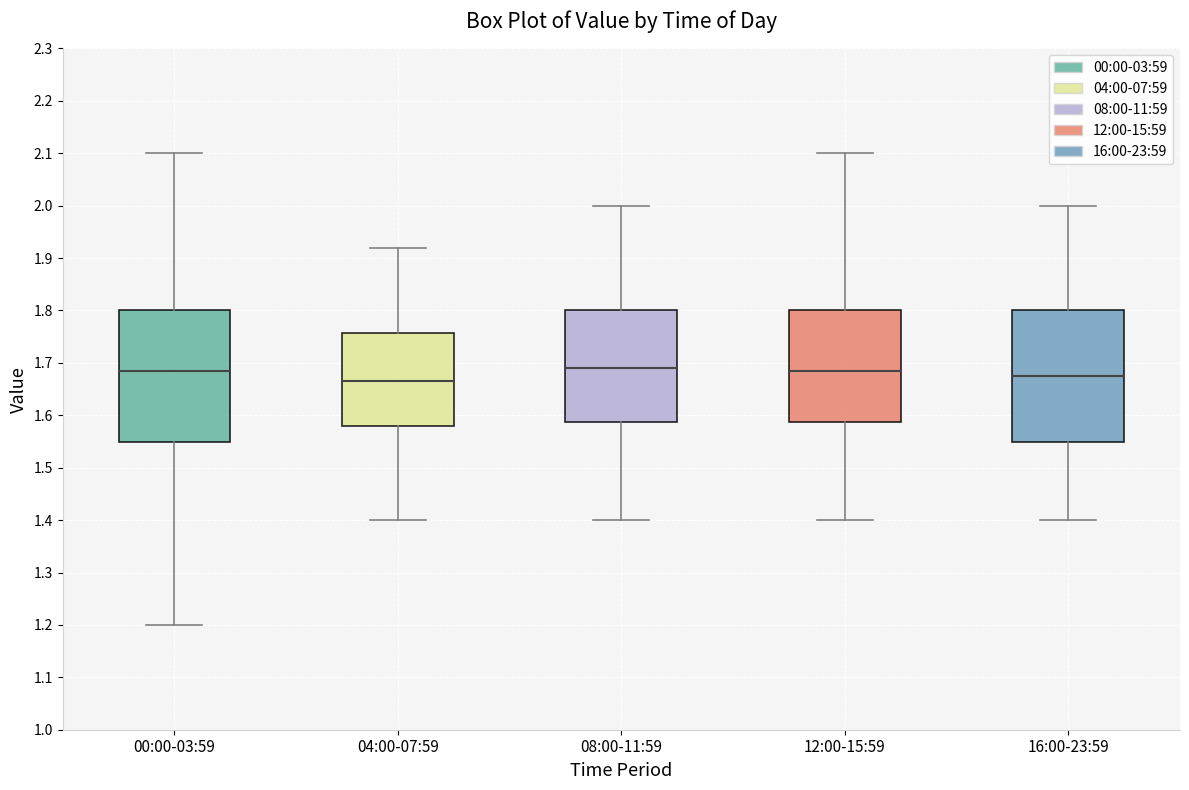

Reading left to right, transcribe this box plot: for each box, give where its median line is, the range the box spans, and where its two whiskers end, as read against the y-axis. The values are not printed on the chart, so give them approximately, as read against the axis.

00:00-03:59: median 1.69, box 1.55 to 1.80, whiskers 1.20 to 2.10
04:00-07:59: median 1.67, box 1.58 to 1.76, whiskers 1.40 to 1.92
08:00-11:59: median 1.69, box 1.59 to 1.80, whiskers 1.40 to 2.00
12:00-15:59: median 1.69, box 1.59 to 1.80, whiskers 1.40 to 2.10
16:00-23:59: median 1.68, box 1.55 to 1.80, whiskers 1.40 to 2.00